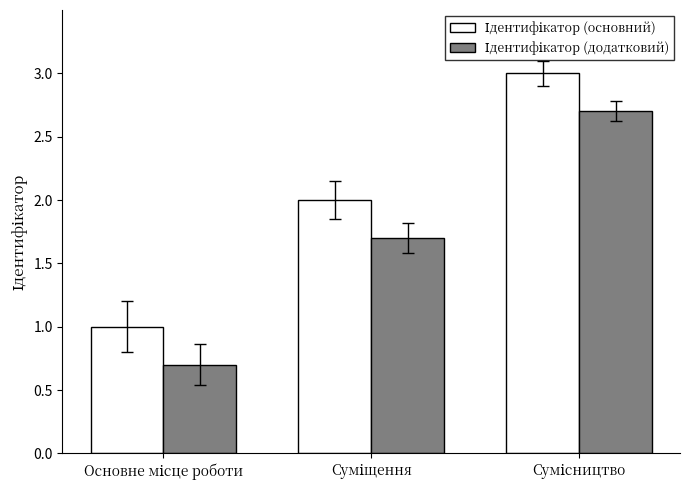

What is the greatest value displayed?

3.0